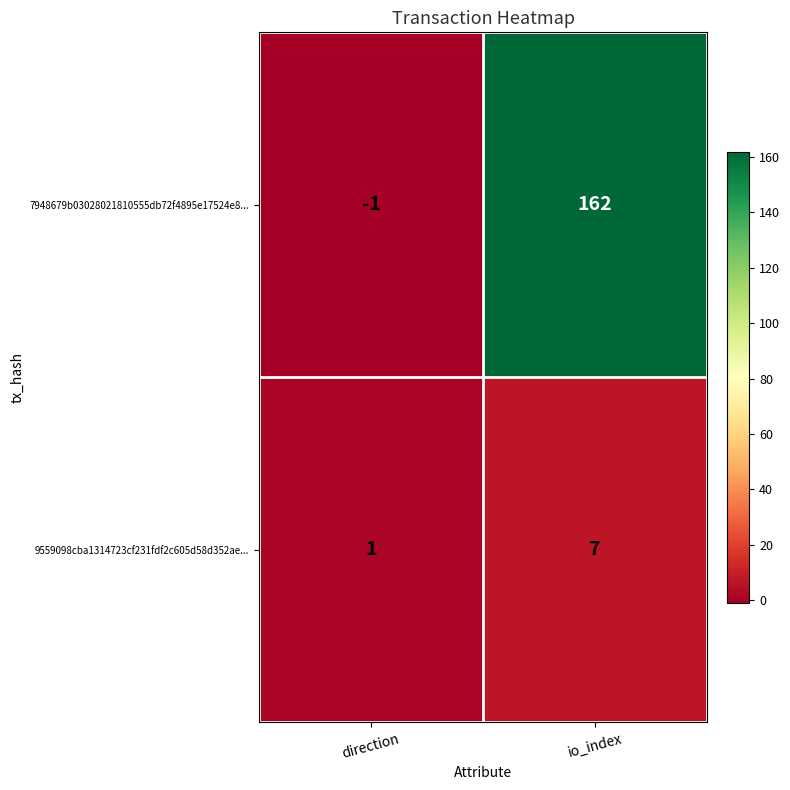

What is the sum of all 7948679b03028021810555db72f4895e17524e8... values?

161